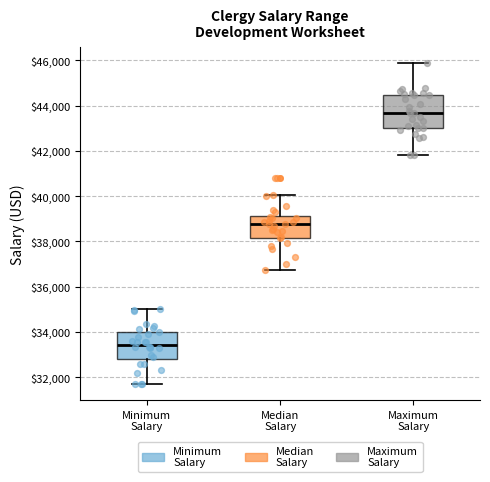

Reading left to right, transcribe this box plot: for each box, give where its median line is, the range the box spans, and where its two whiskers end, as read against the y-axis. The values are not printed on the chart, so give them approximately, as read against the axis.

Minimum Salary: median 33400, box 32800 to 34000, whiskers 31600 to 35000
Median Salary: median 38800, box 38200 to 39200, whiskers 36800 to 40000
Maximum Salary: median 43600, box 43000 to 44400, whiskers 41800 to 45800